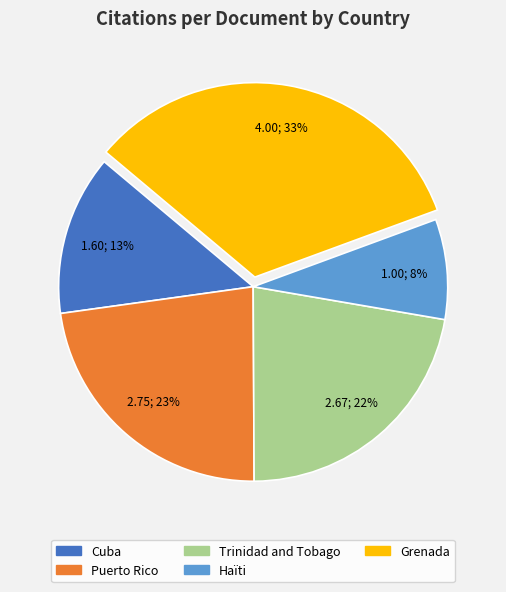

To the nearest percent, what is the difference between the largest and smallest slice percentages?

25%